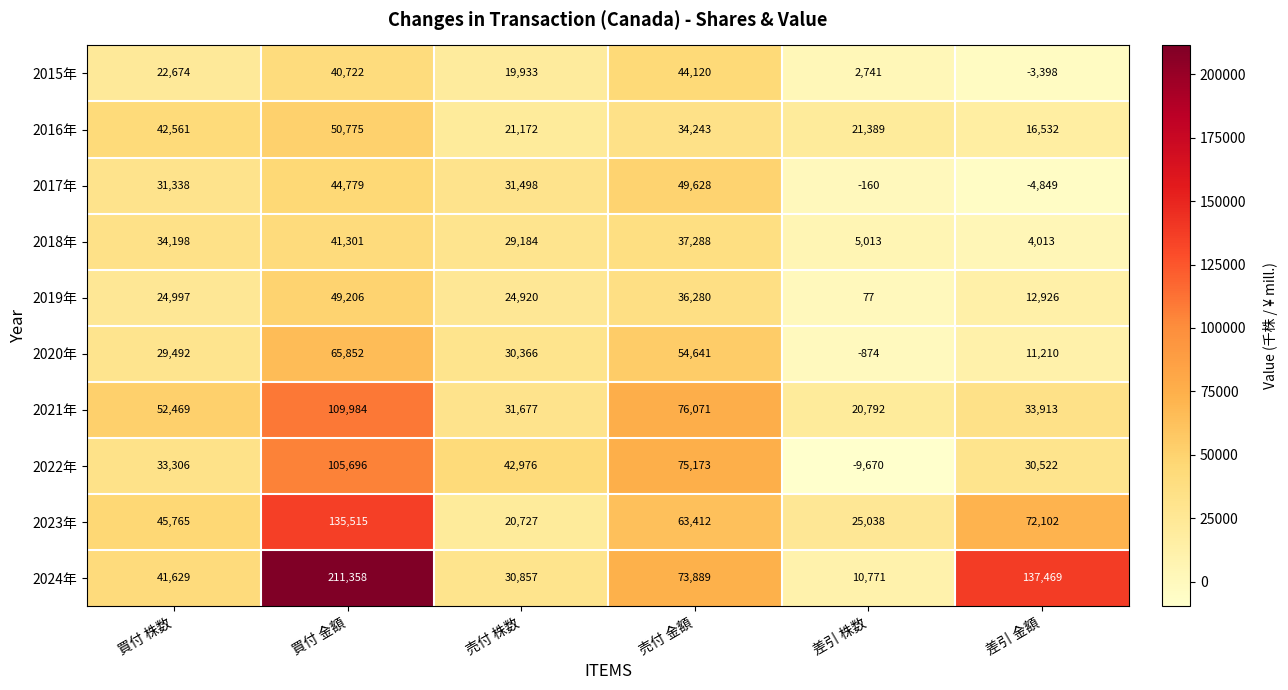

At which category does the chart reach its peak across all series?

買付 金額